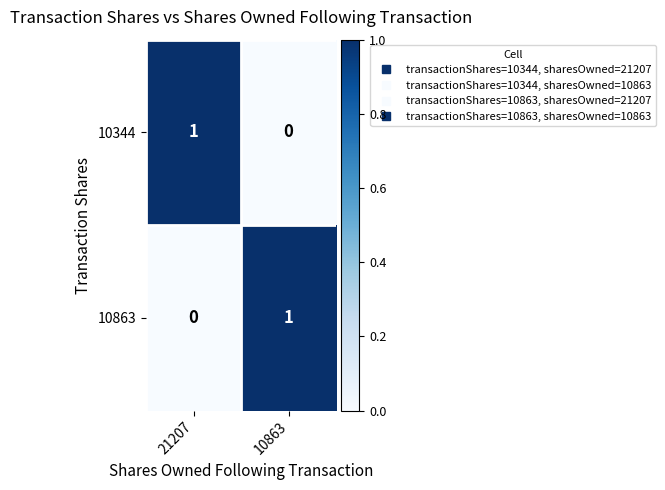

How many categories are shown in the chart?

2